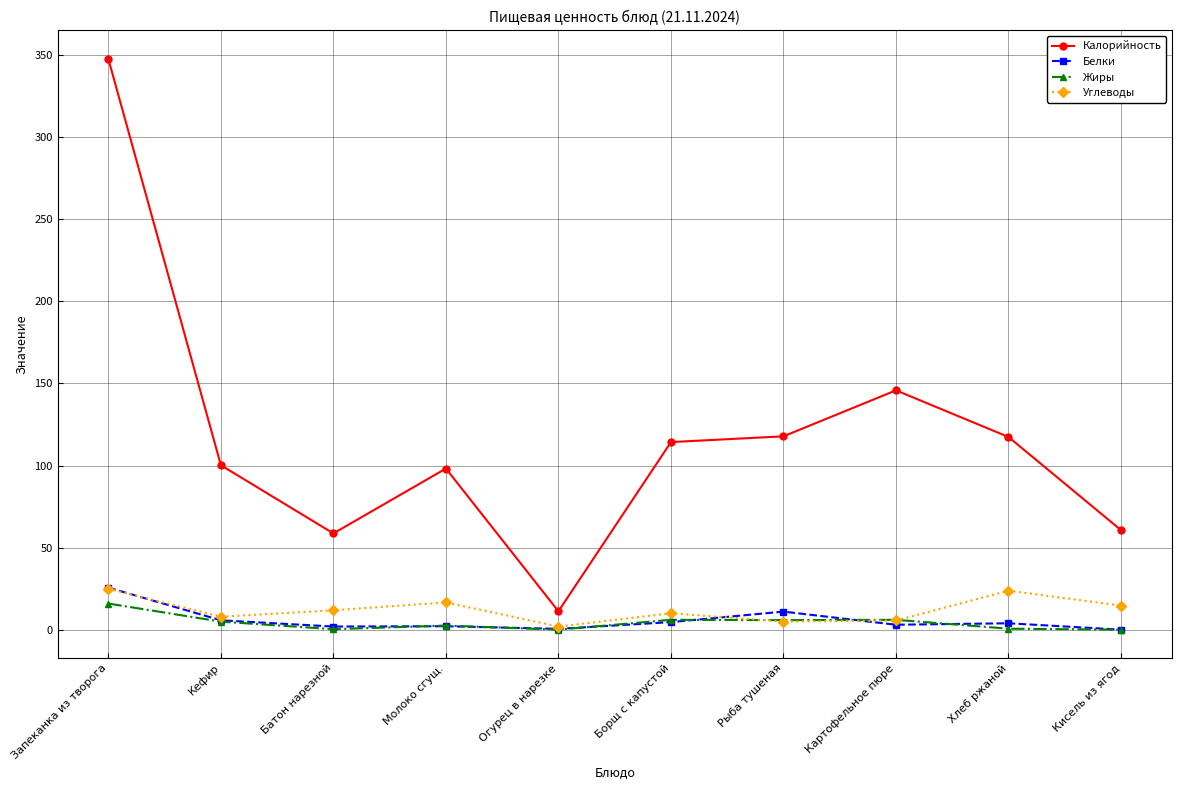

At how many categories does at least one series exceed 46?

9